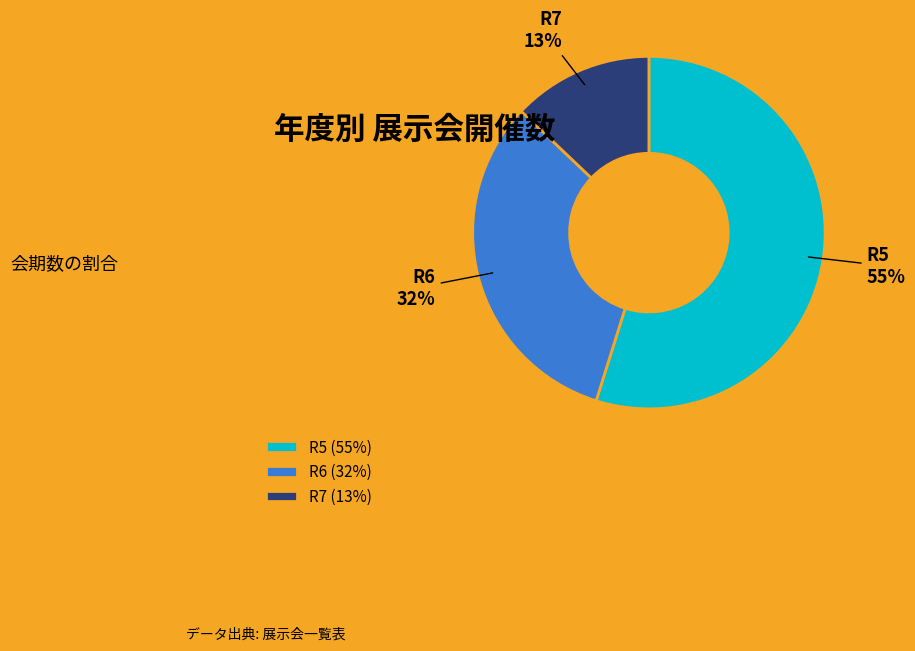

Do R7 and R6 together represent more than half of the pie?

No